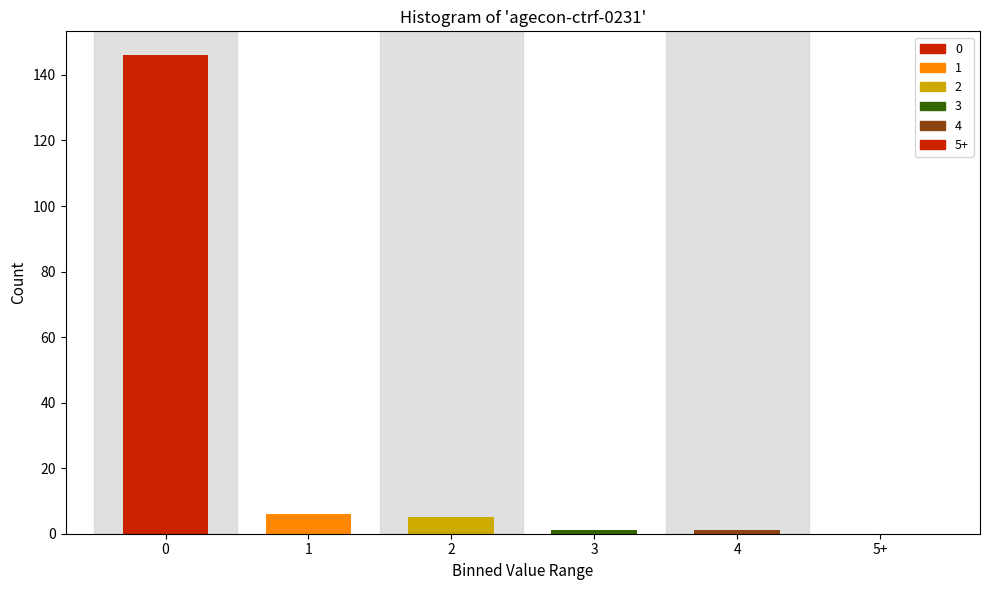

Reading left to right, transcribe all the data shown in this chart.

0=146	1=6	2=5	3=1	4=1	5+=0